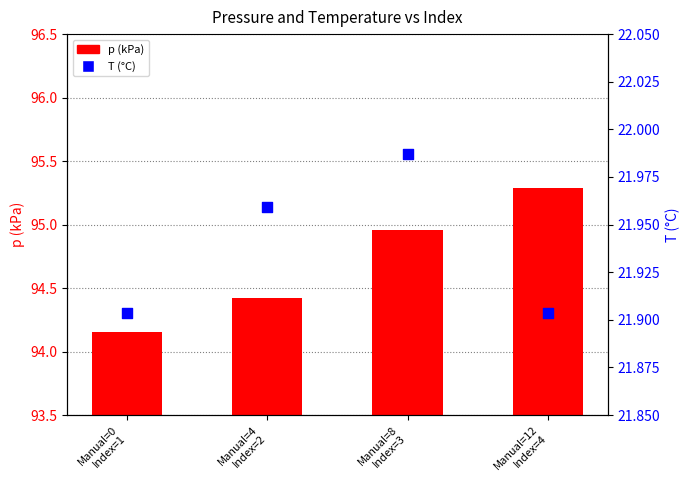

What are all the series names shown in the legend?

p (kPa), T (°C)